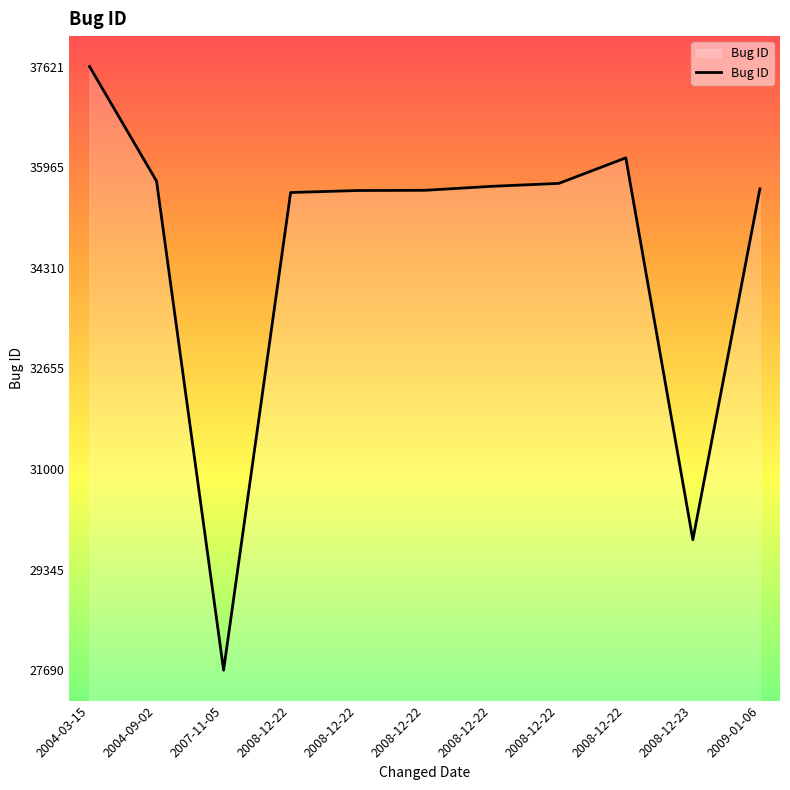

Reading left to right, transcribe all the data shown in this chart.

2004-03-15=37621	2004-09-02=35735	2007-11-05=27690	2008-12-22=35548	2008-12-22=35581	2008-12-22=35584	2008-12-22=35650	2008-12-22=35698	2008-12-22=36118	2008-12-23=29836	2009-01-06=35607